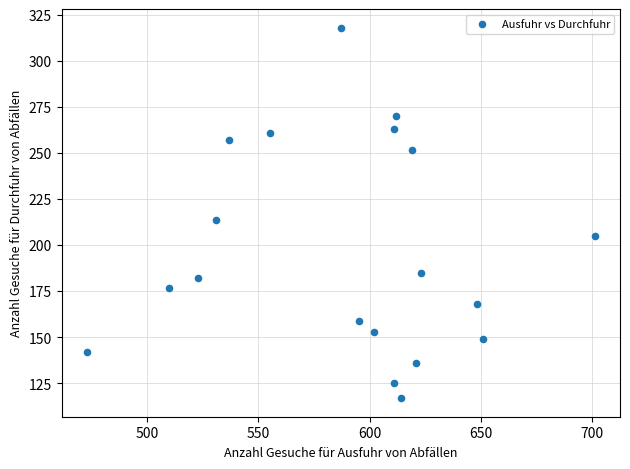

What Y value in the scatter plot is closest to 217?

214